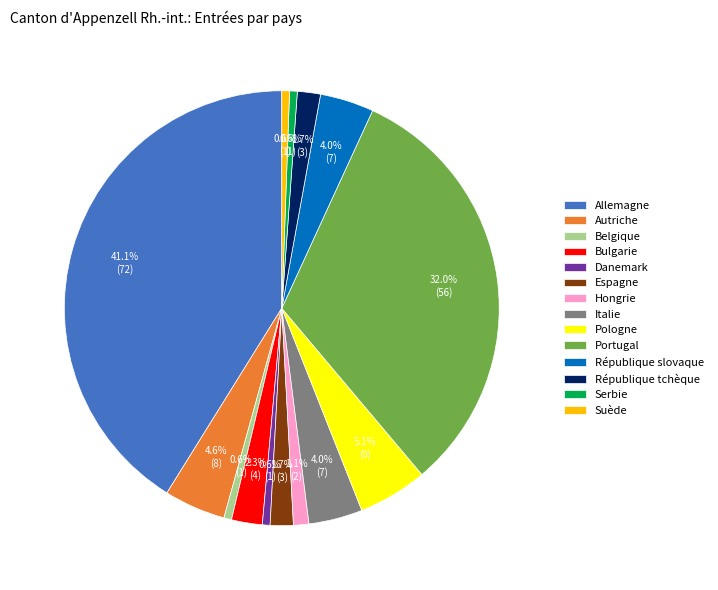

Count the number of slices in the pie.

14